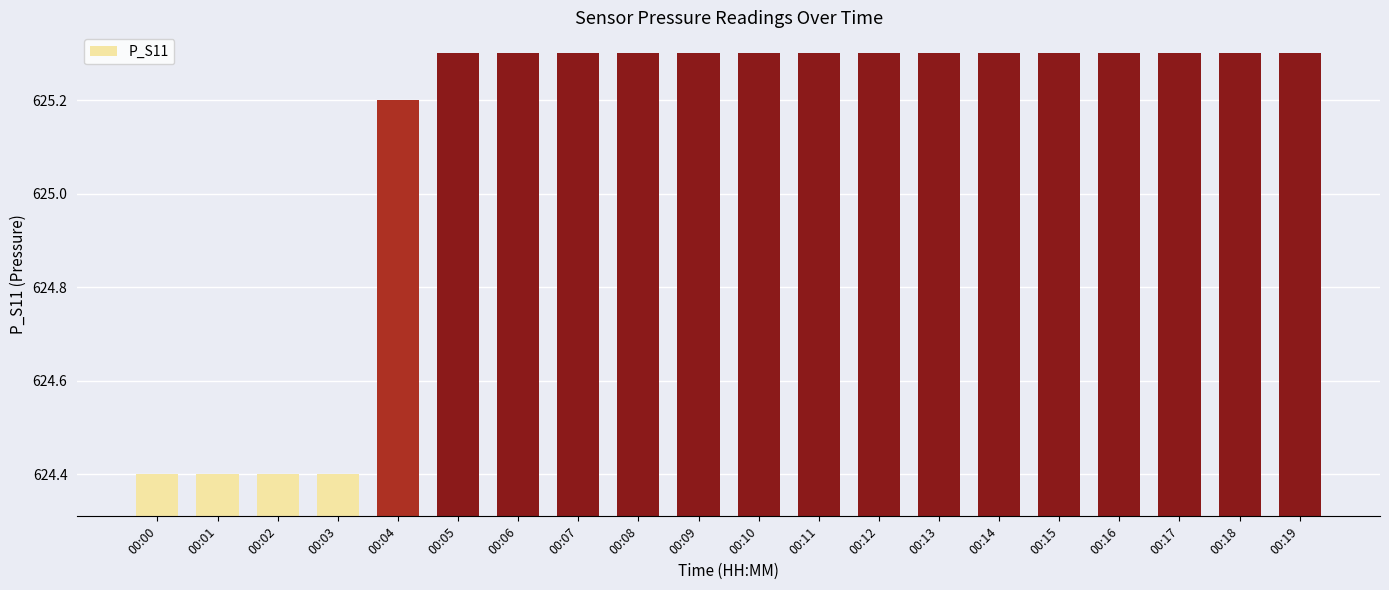

How many series are shown in this chart?

1